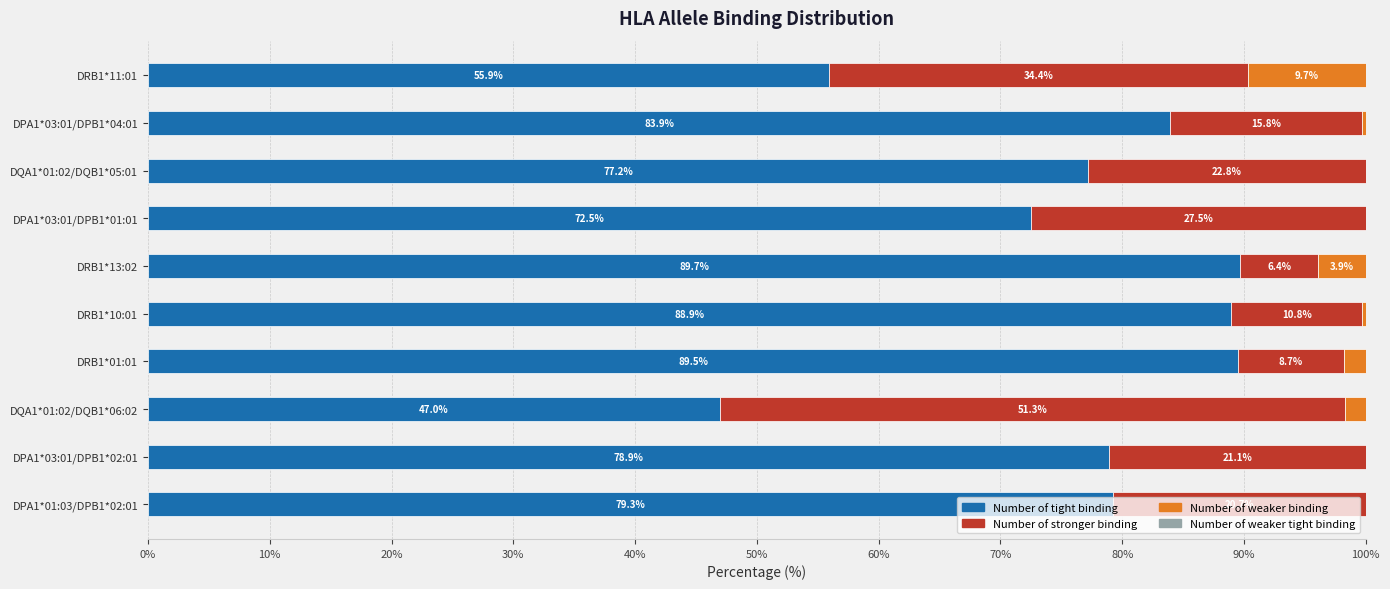

What is the maximum value for Number of tight binding?

89.7